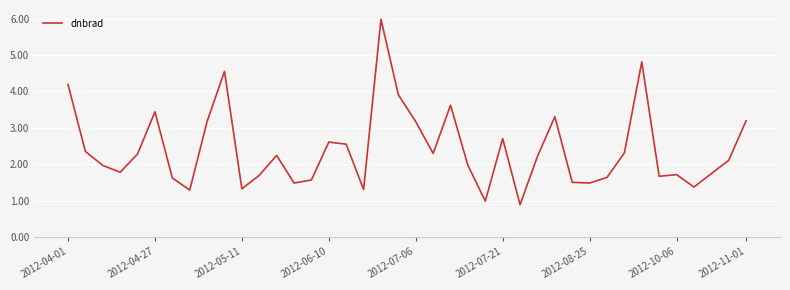

Count the number of data series in this chart.

1